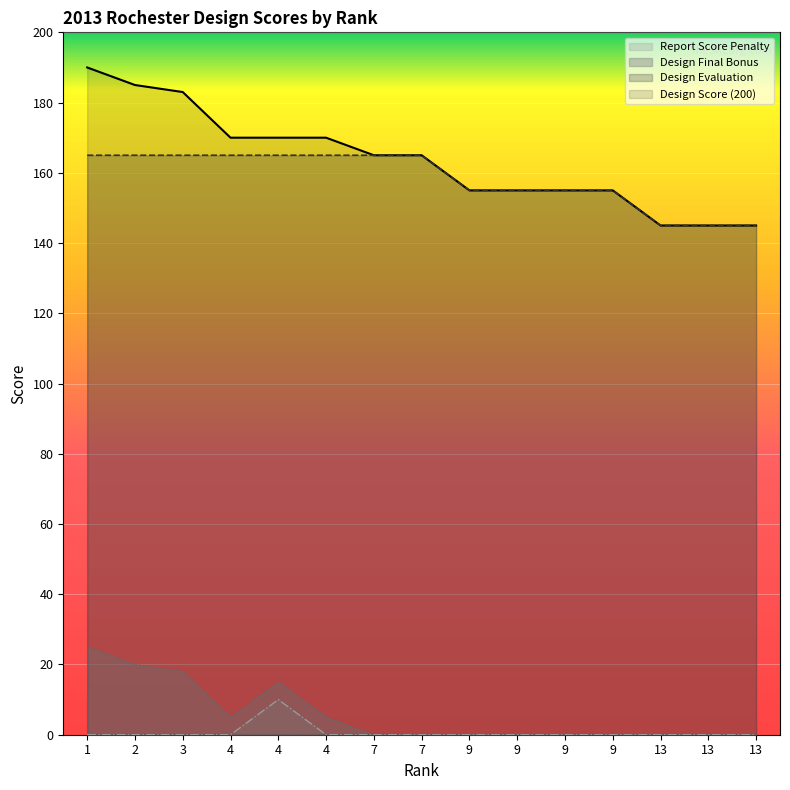

True or false: Design Score (200) has more than 2 interior local peaks.

False